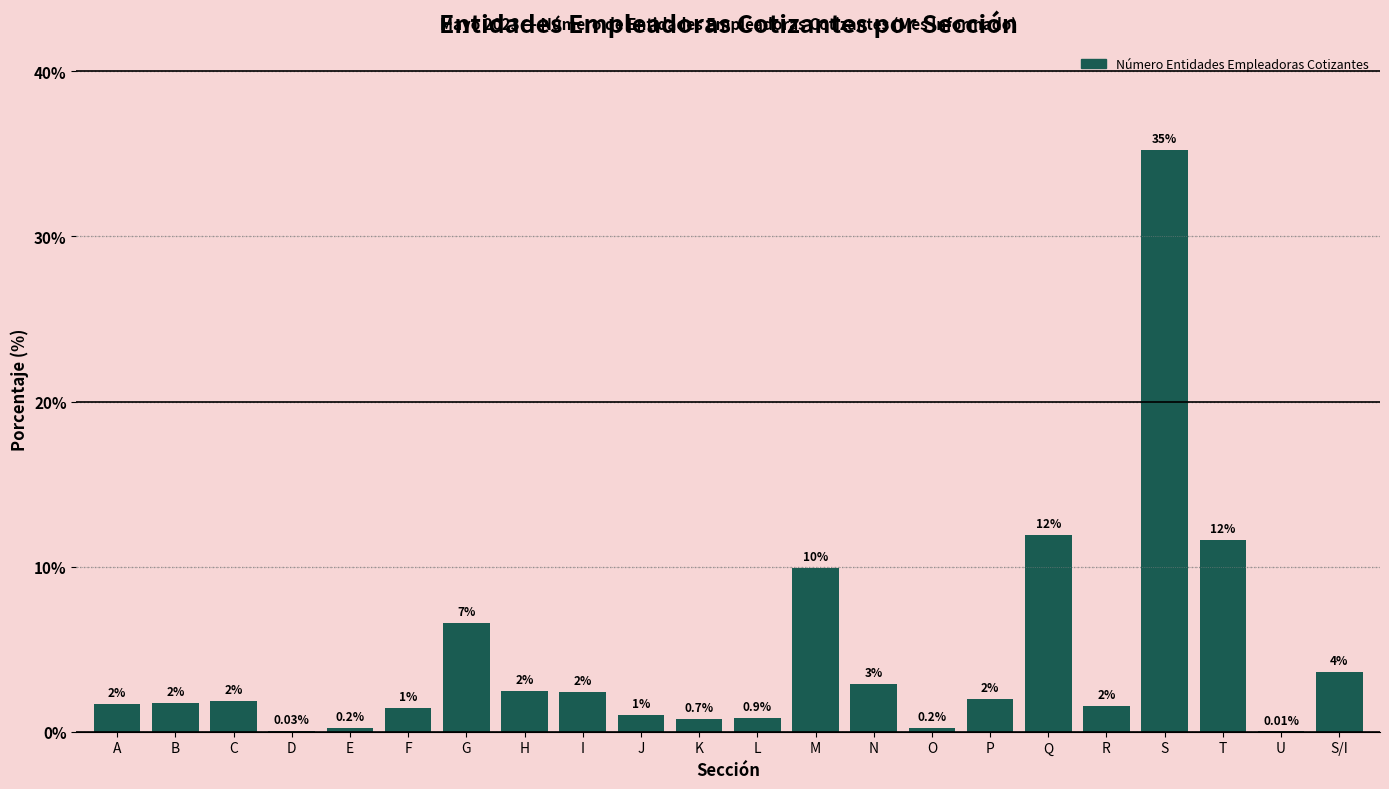

Between I and A, which is larger?

I